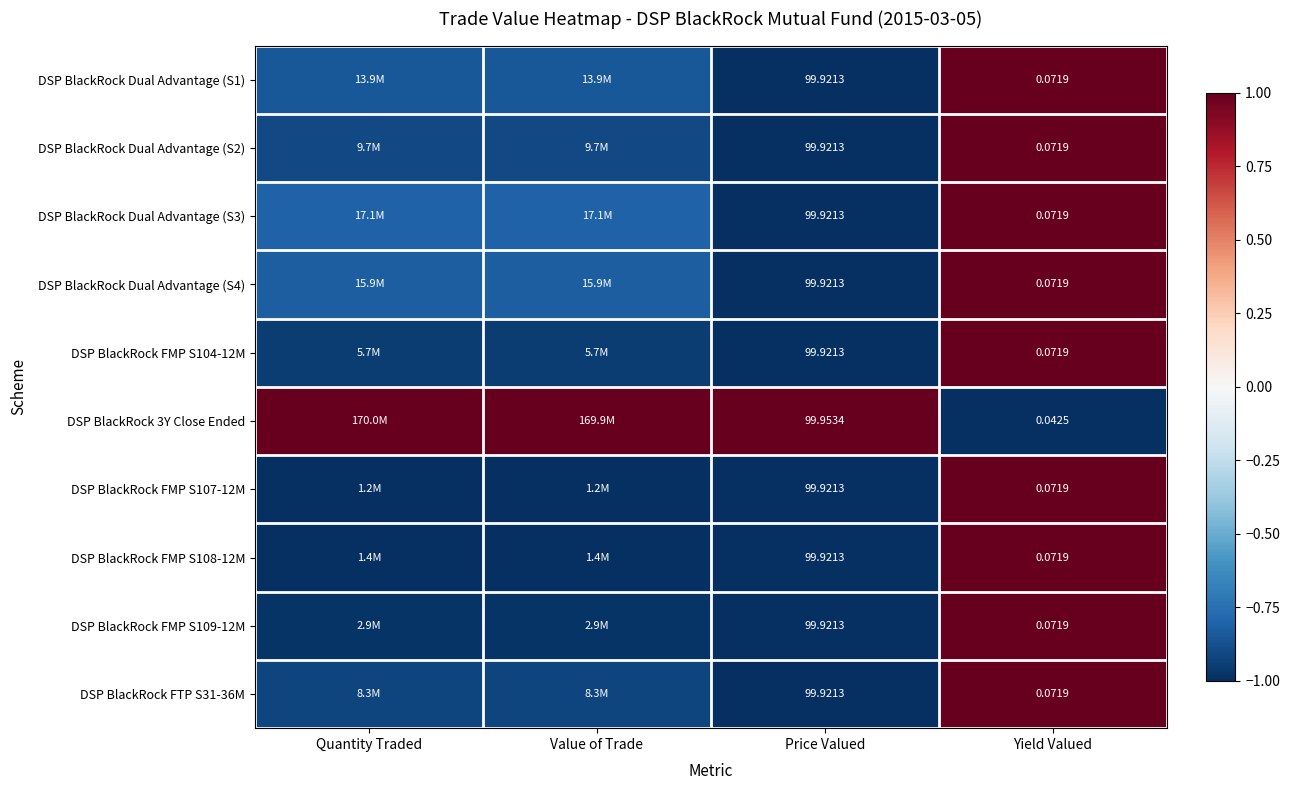

Is the value of DSP BlackRock Dual Advantage (S3) at Yield Valued greater than the value of DSP BlackRock Dual Advantage (S4) at Price Valued?

No